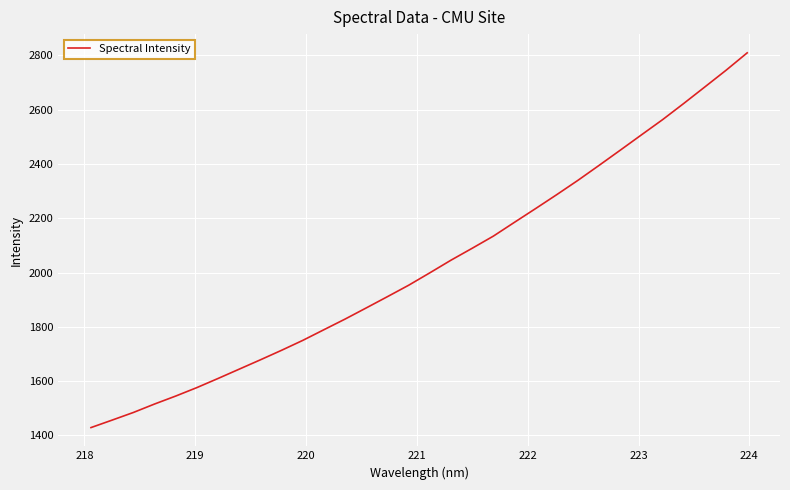

What is the difference between the maximum and minimum values?

1380.6